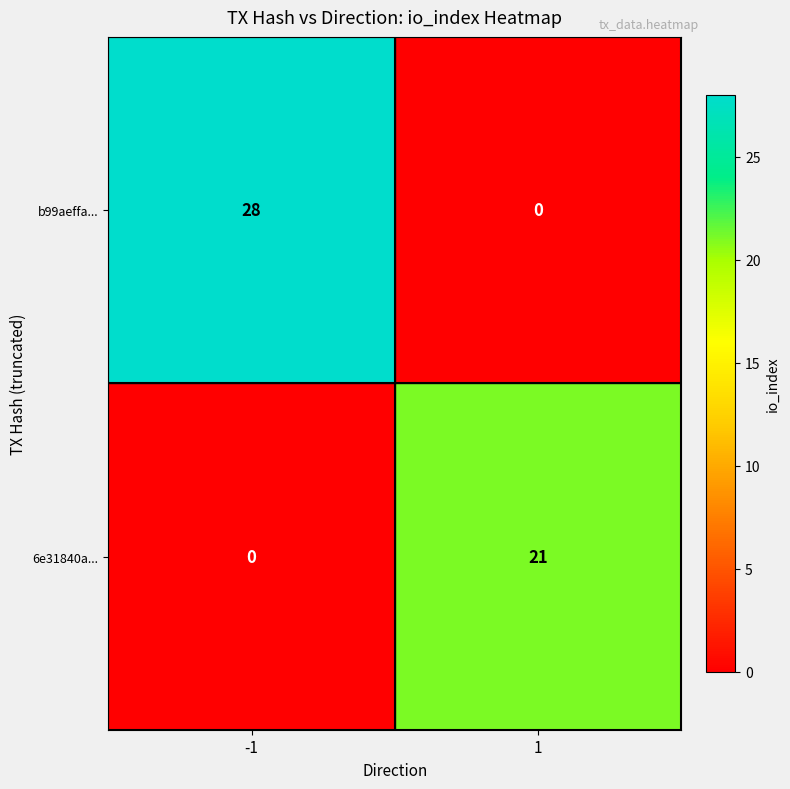

Which series has the largest total across all categories?

b99aeffa...